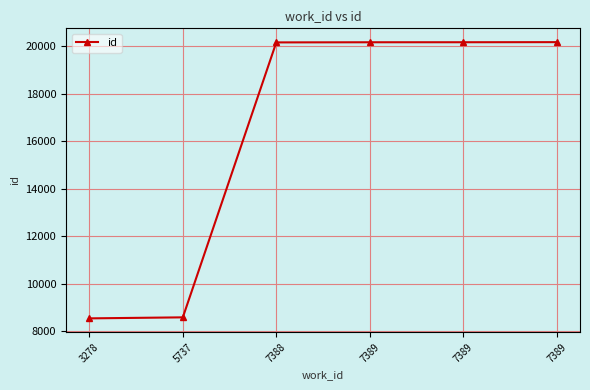

How many lines are shown in the chart?

1